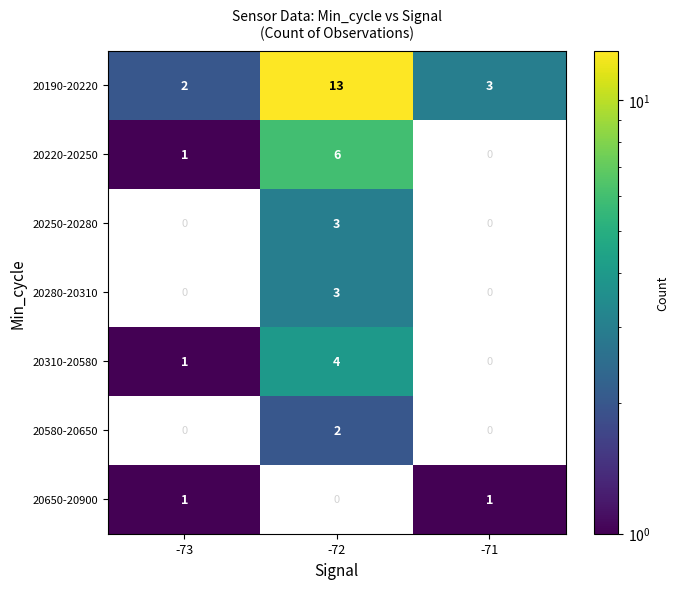

Is the value of 20280-20310 at -72 greater than the value of 20220-20250 at -73?

Yes